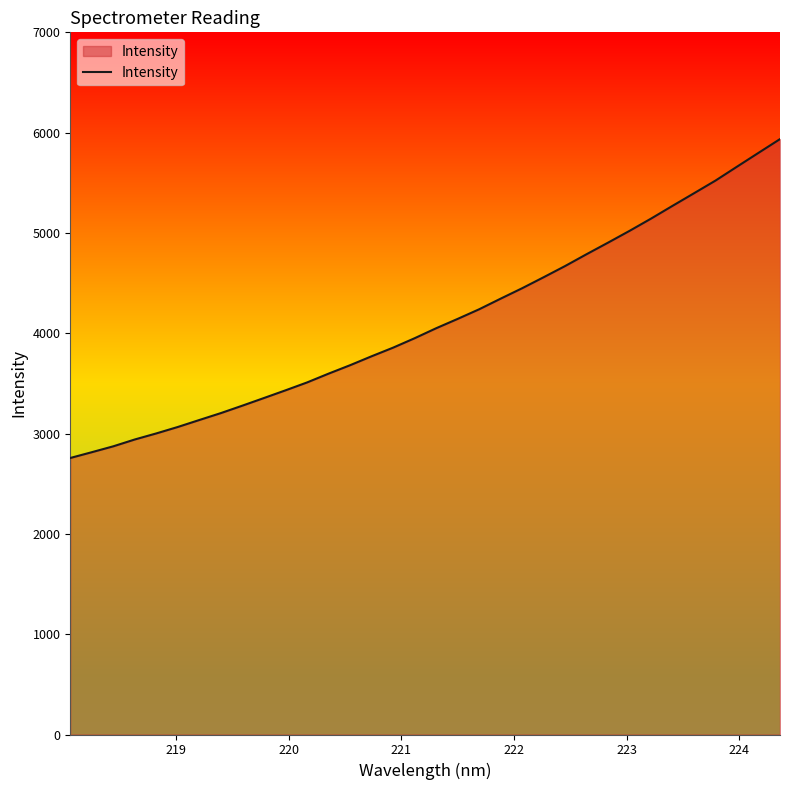

What is the greatest value displayed?

5935.7